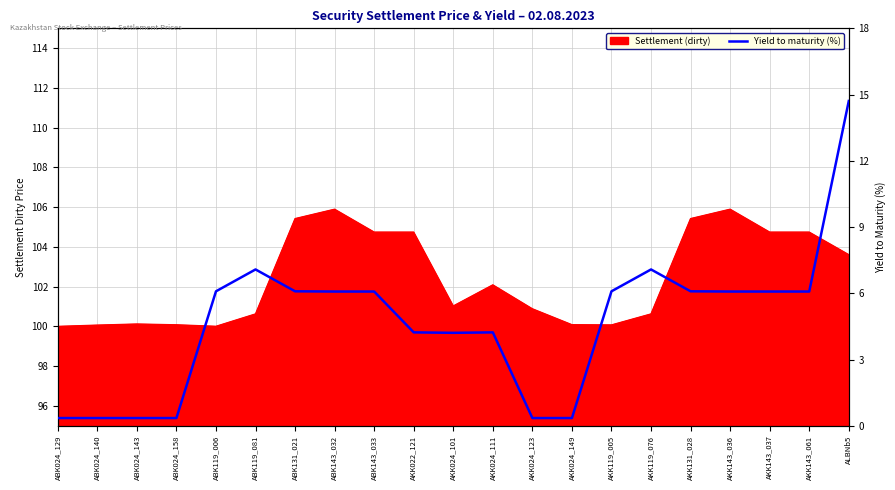

At which category does the data reach its first local peak?

ABK119_081